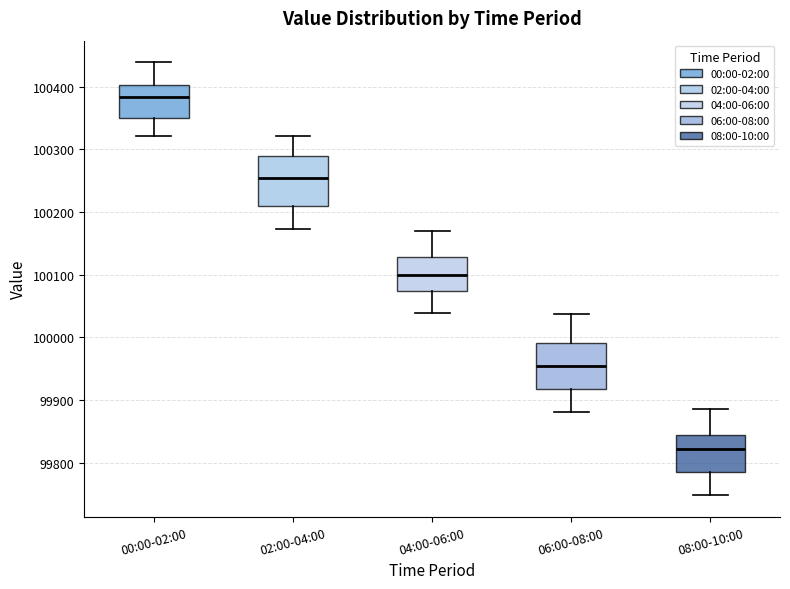

Reading left to right, transcribe this box plot: for each box, give where its median line is, the range the box spans, and where its two whiskers end, as read against the y-axis. The values are not printed on the chart, so give them approximately, as read against the axis.

00:00-02:00: median 100380, box 100350 to 100400, whiskers 100320 to 100440
02:00-04:00: median 100250, box 100210 to 100290, whiskers 100170 to 100320
04:00-06:00: median 100100, box 100070 to 100130, whiskers 100040 to 100170
06:00-08:00: median 99950, box 99920 to 99990, whiskers 99880 to 100040
08:00-10:00: median 99820, box 99790 to 99840, whiskers 99750 to 99890